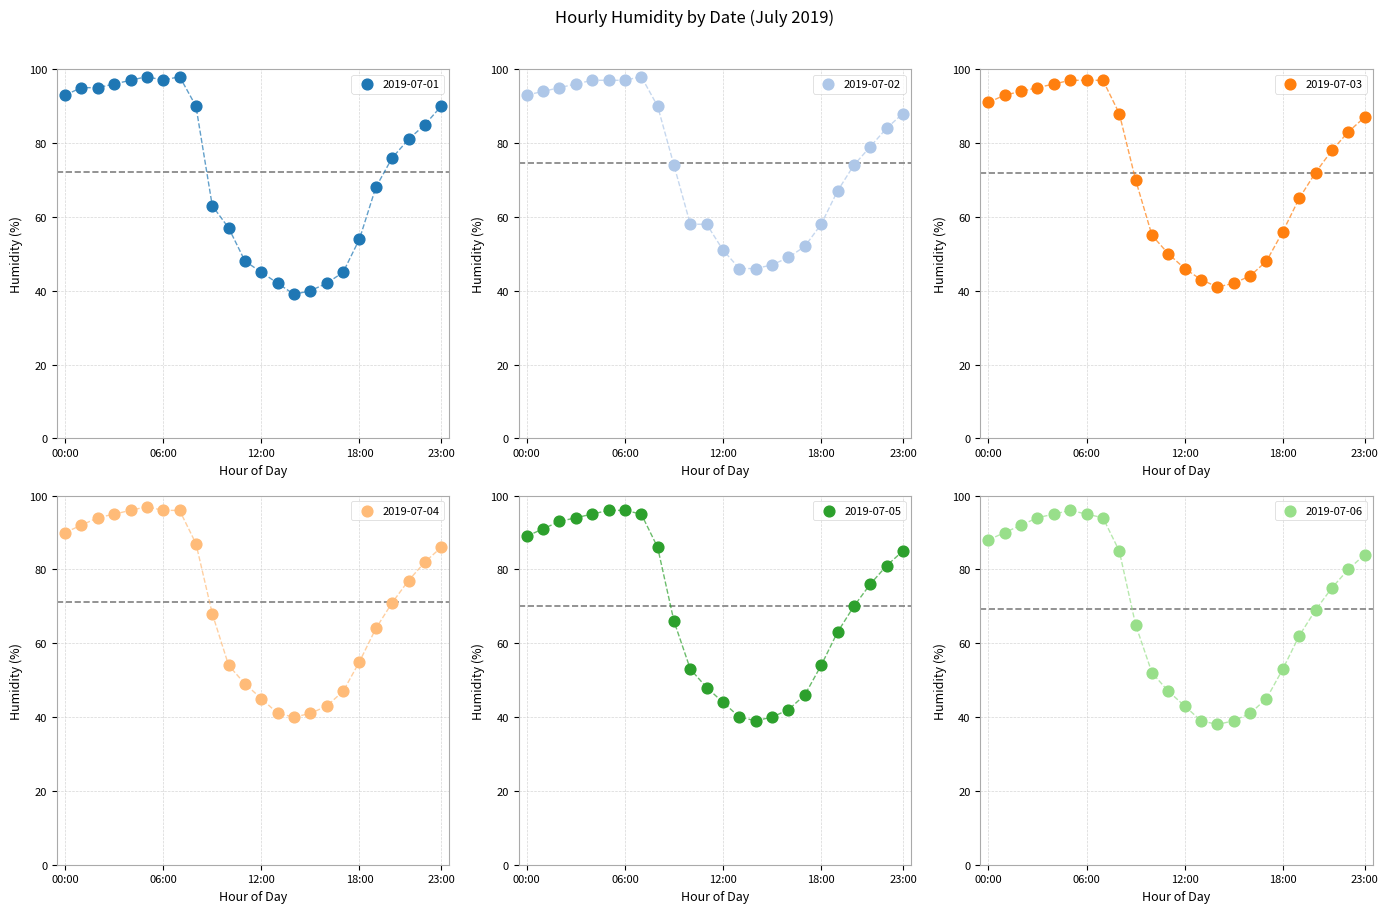

Which series reaches the minimum Y coordinate?

2019-07-06